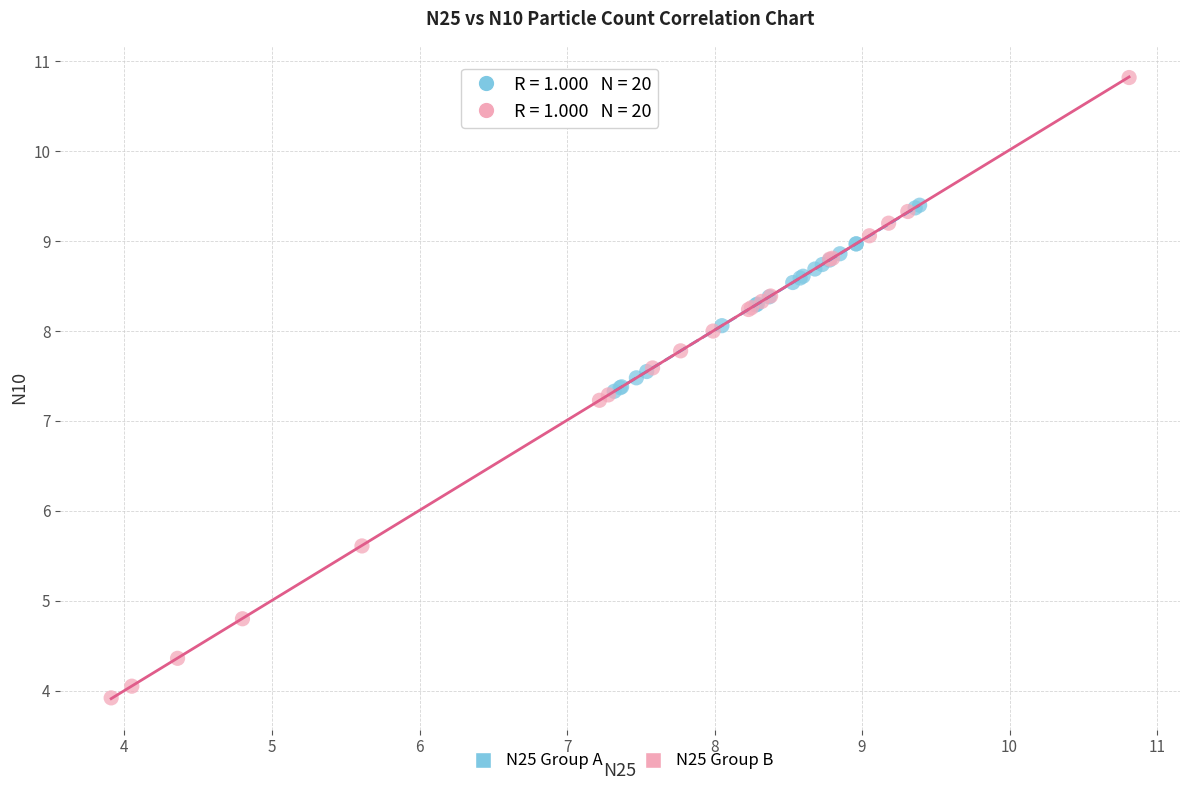

Which series reaches the minimum Y coordinate?

N25 Group B